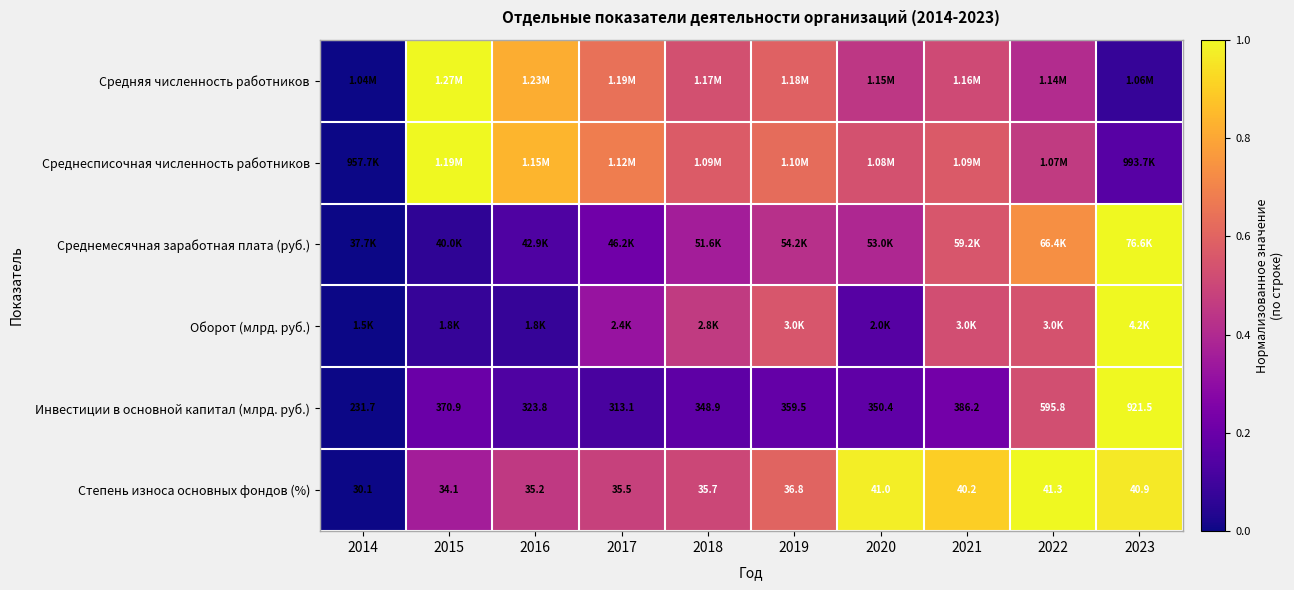

List the labels in order of Инвестиции в основной капитал (млрд. руб.) value, largest first.

2023, 2022, 2021, 2015, 2019, 2020, 2018, 2016, 2017, 2014